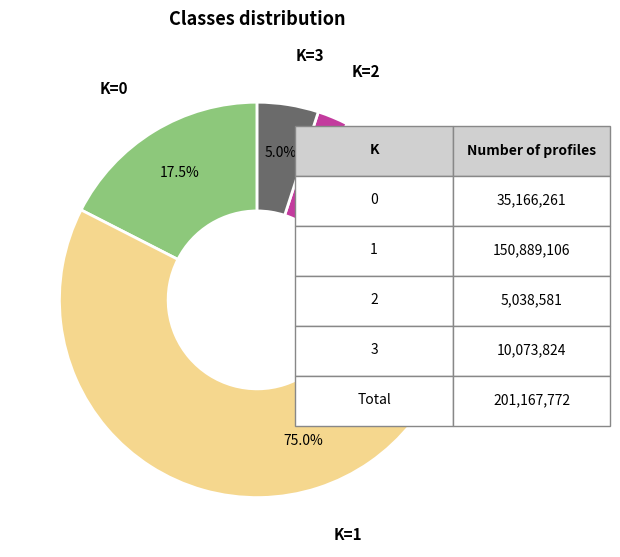

Which slice is the largest?

K=1